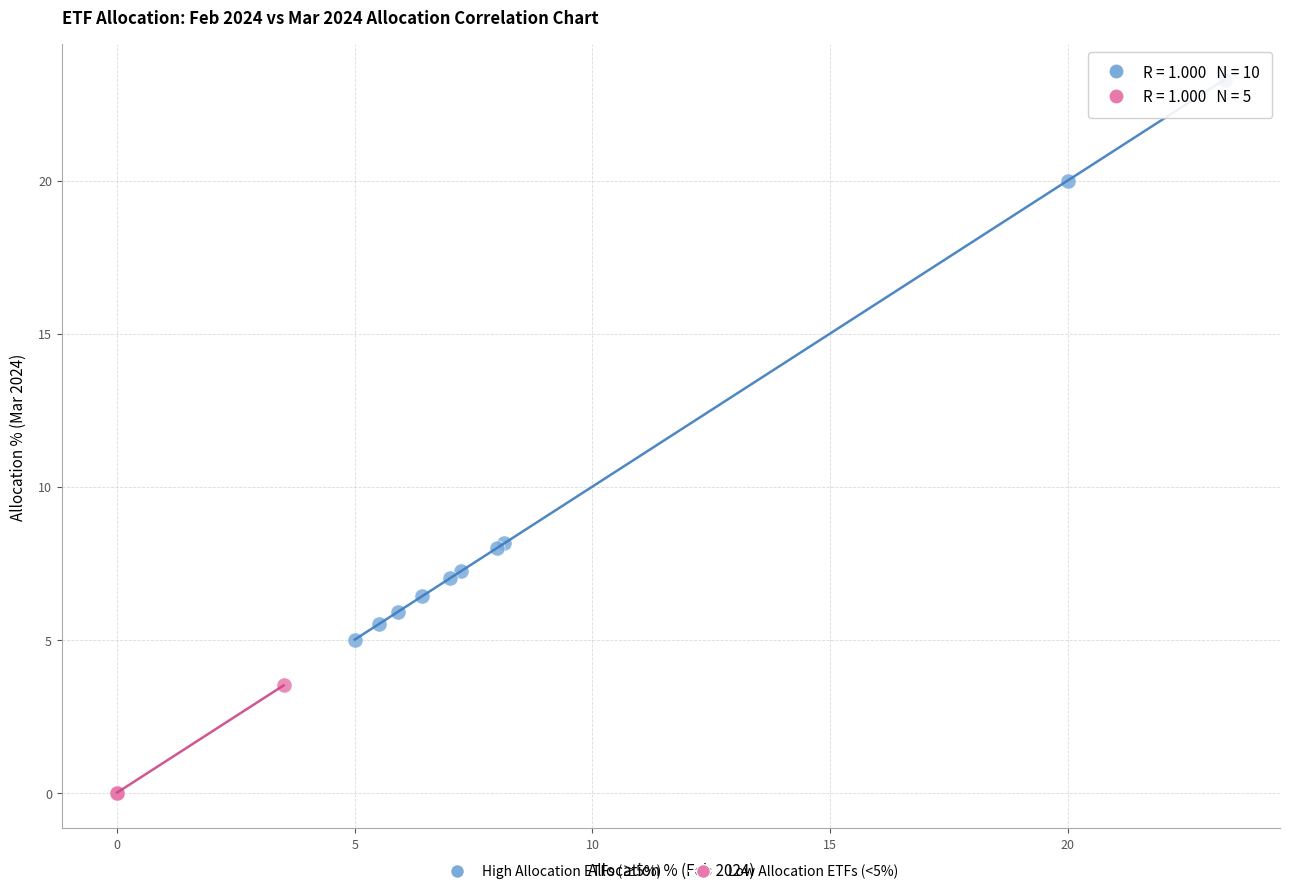

Which series contains the lowest Y value?

Low Allocation ETFs (<5%)